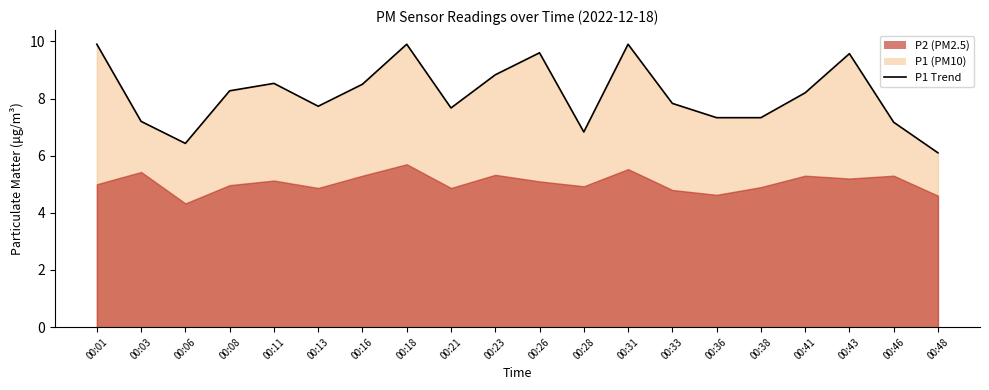

Where is the first local minimum?

00:06